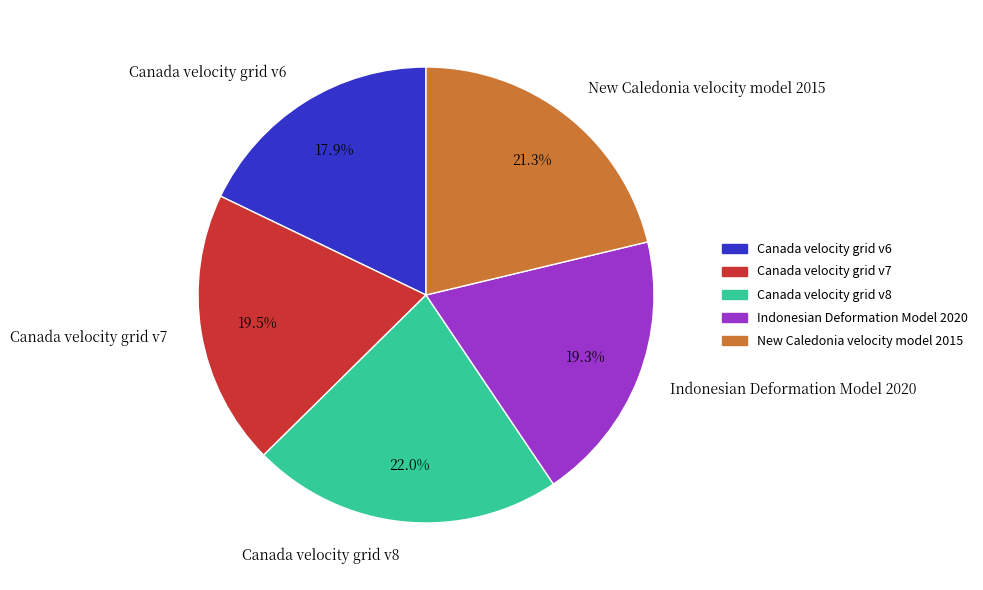

Does Canada velocity grid v6 account for over 50% of the chart?

No